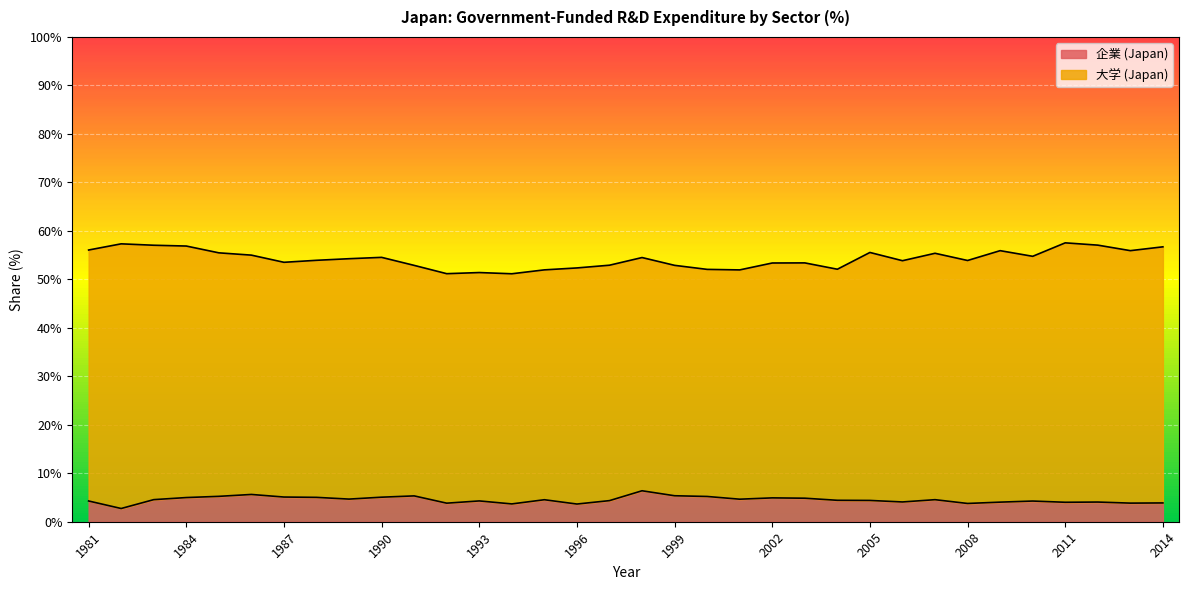

The value of 企業 (Japan) at 1999 is 5.4. True or false?

True